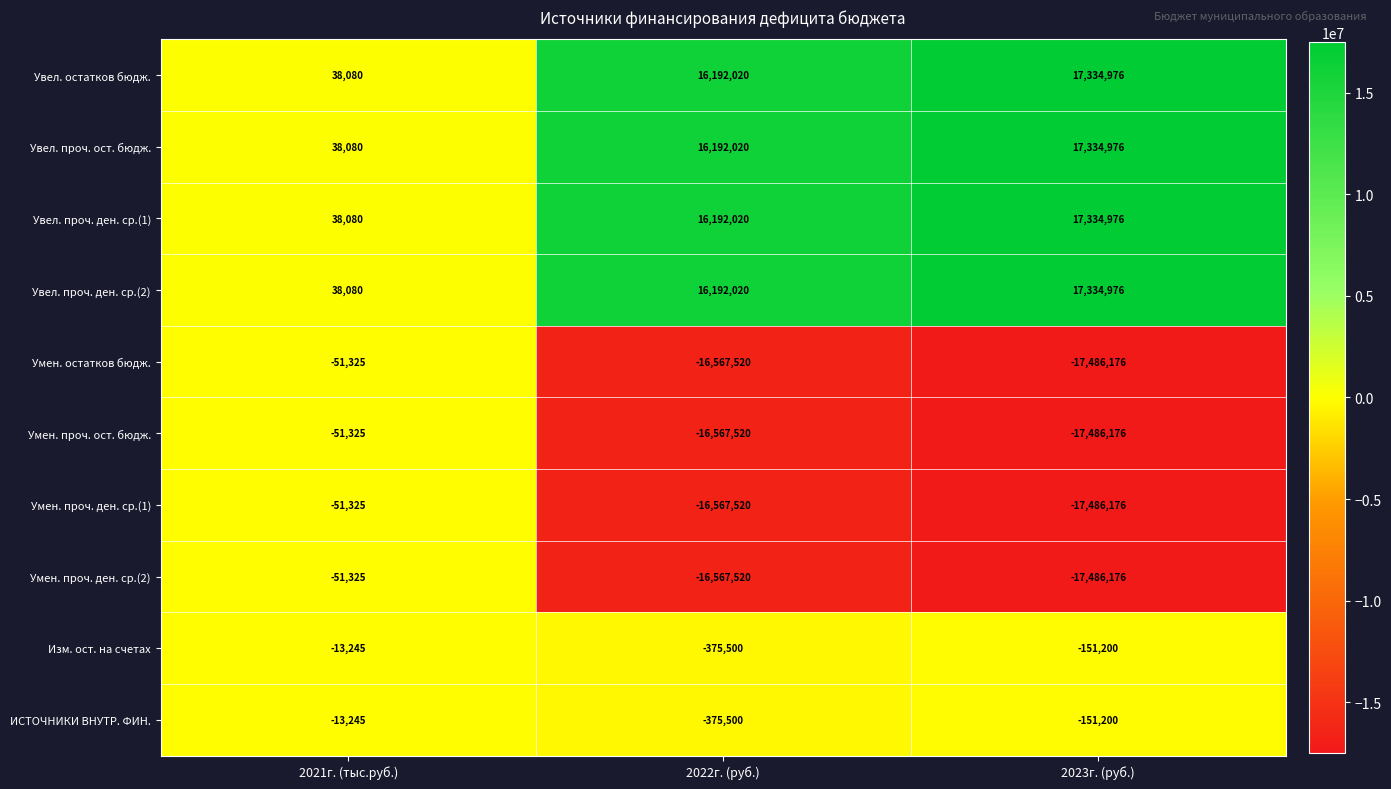

At which category is the sum across all series the highest?

2021г. (тыс.руб.)